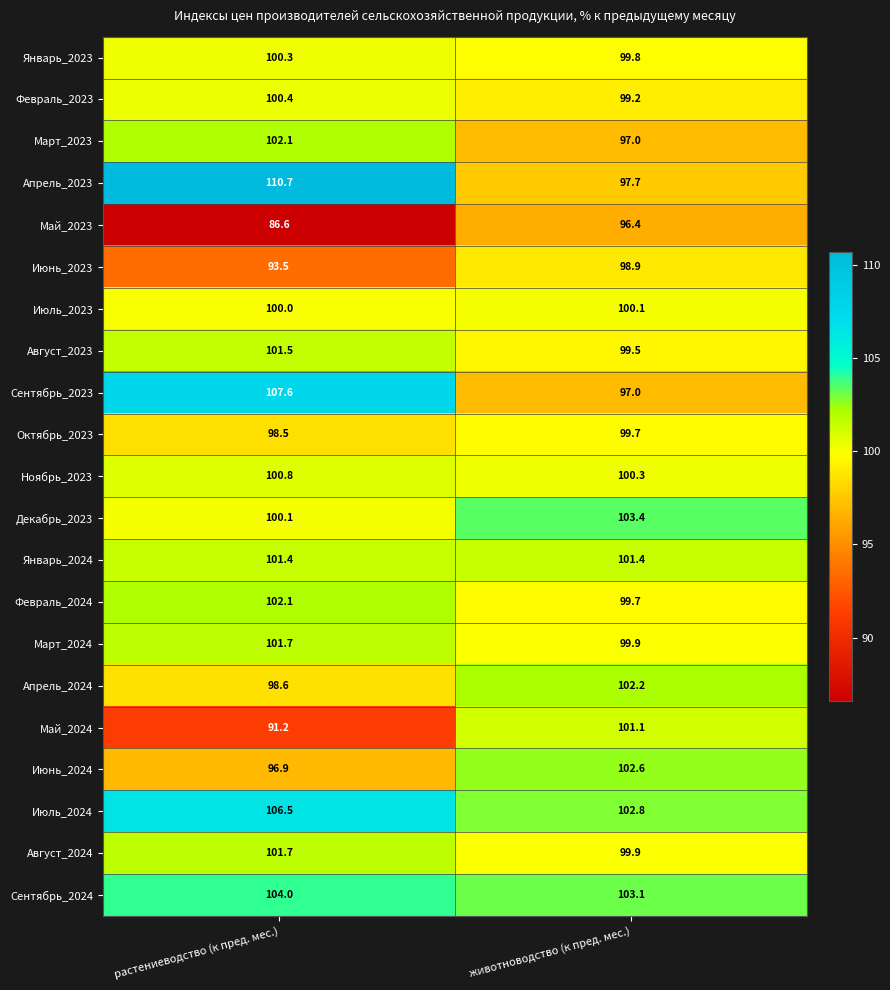

What is the difference between the highest and lowest values at животноводство (к пред. мес.)?

7.0